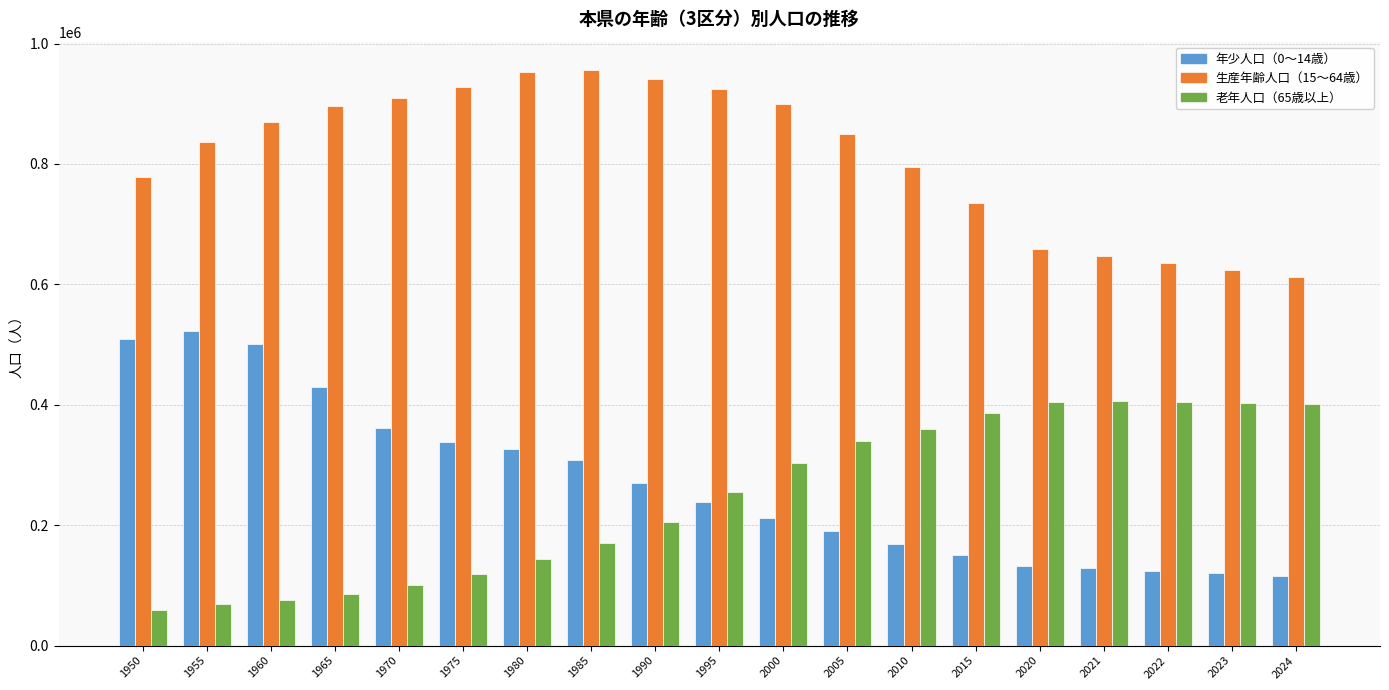

The 生産年齢人口（15～64歳） series shows 850253 at 2005. True or false?

True